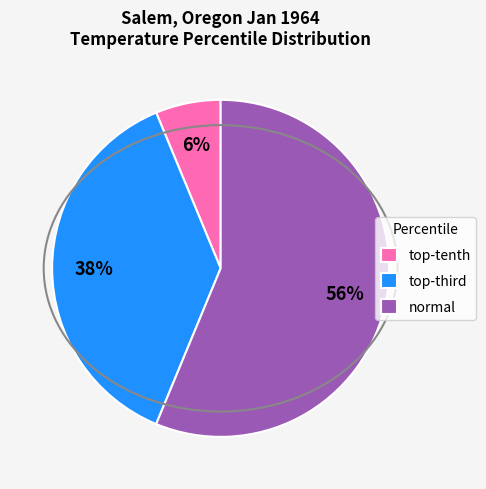

Does any single category account for the majority?

Yes